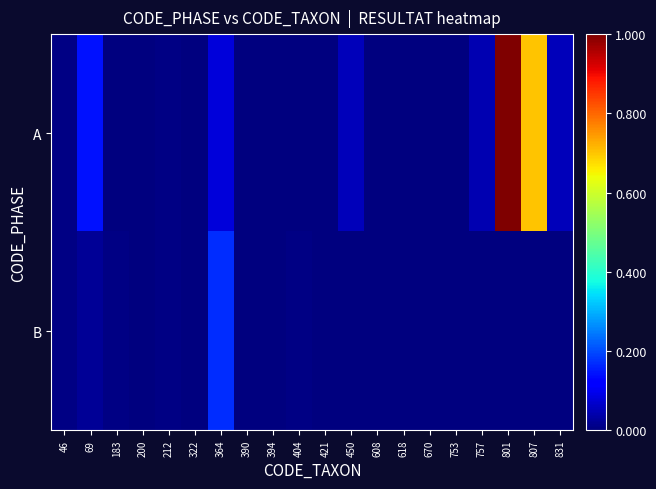

Rank the series at 753 from lowest to highest value.

B, A